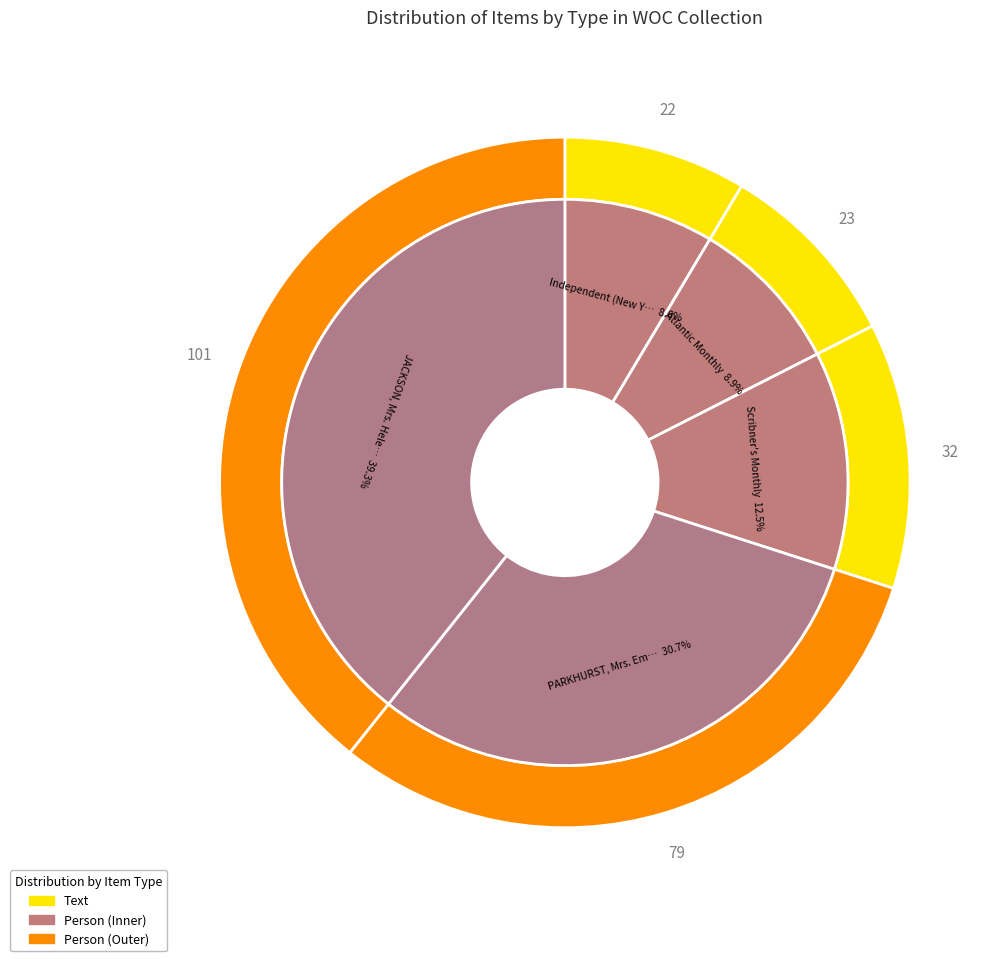

Does Independent (New York) represent more than half of the total?

No